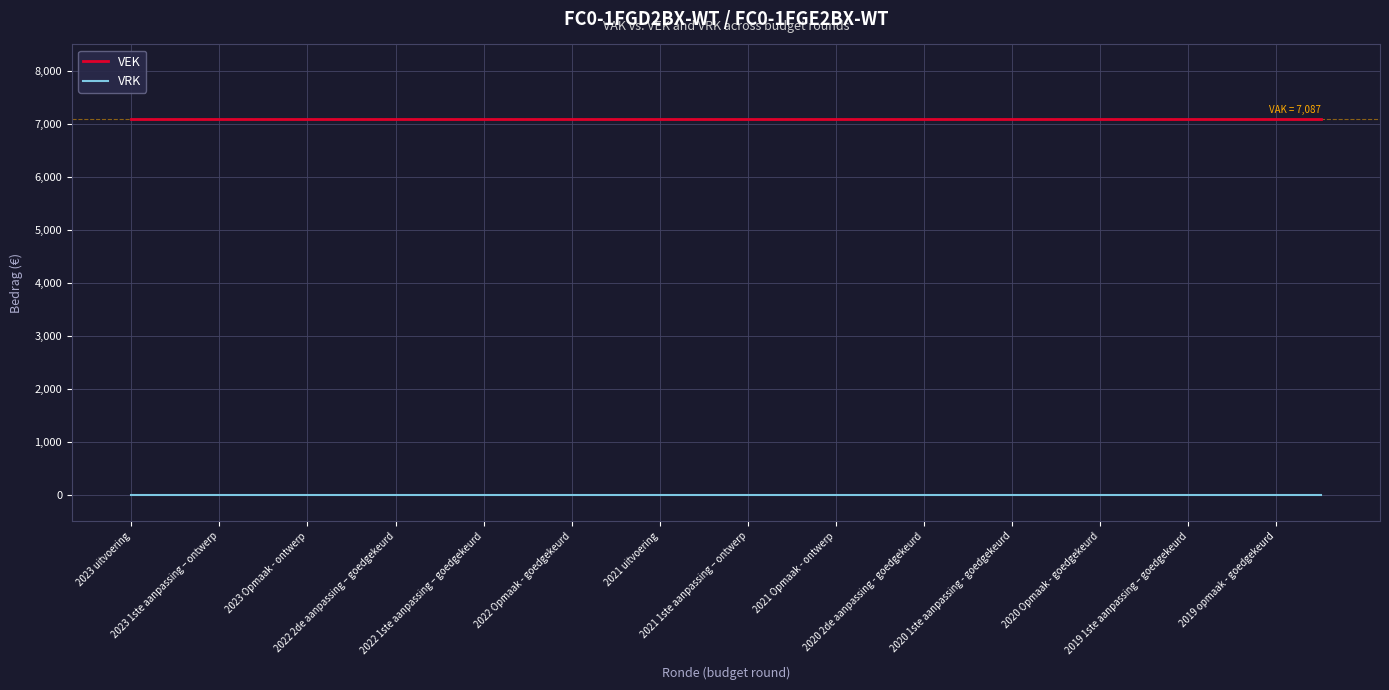

What is the maximum value shown in the chart?

7087